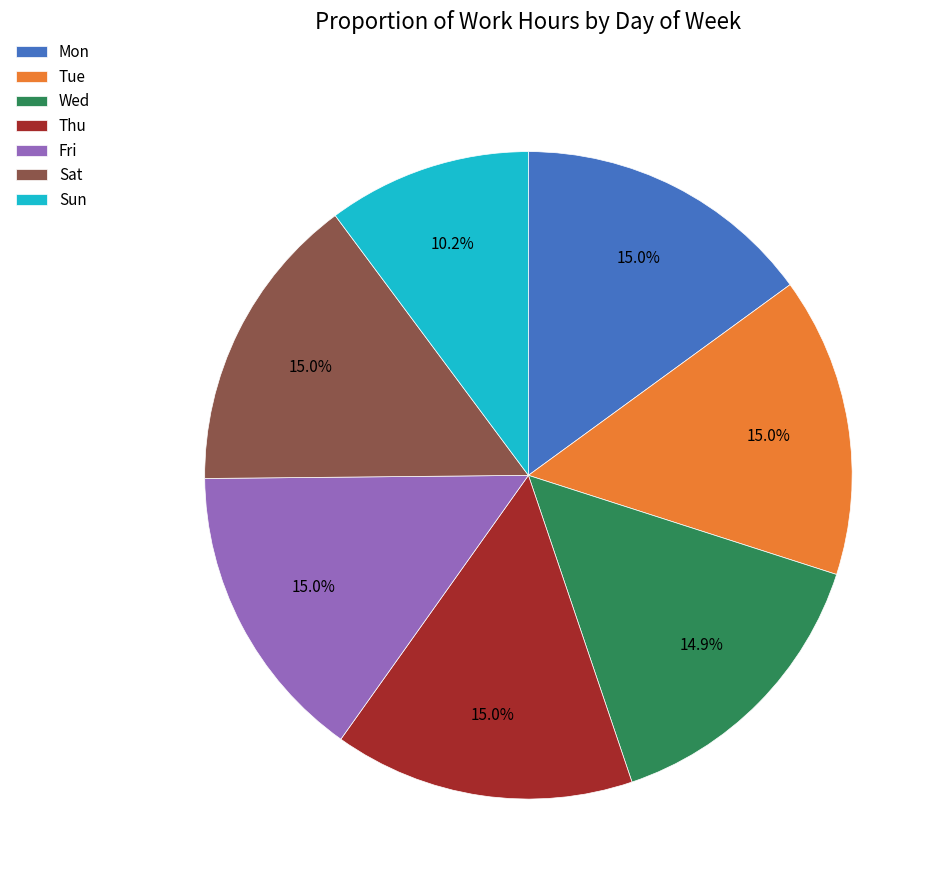

To the nearest percent, what is the difference between the largest and smallest slice percentages?

5%